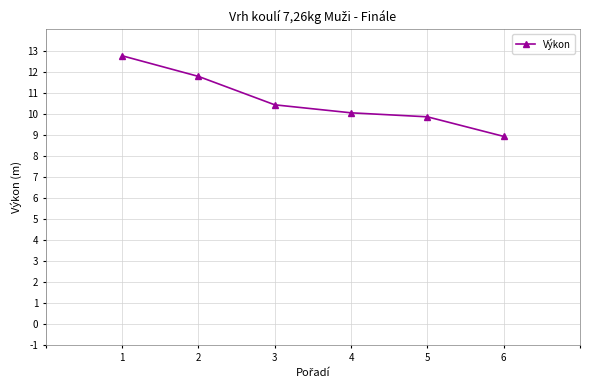

Count the number of categories in the chart.

6